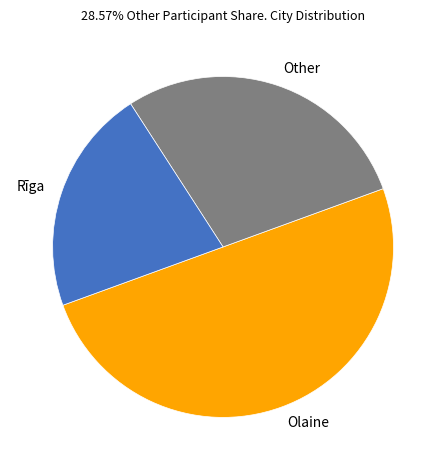

What is the largest slice in the pie chart?

Olaine